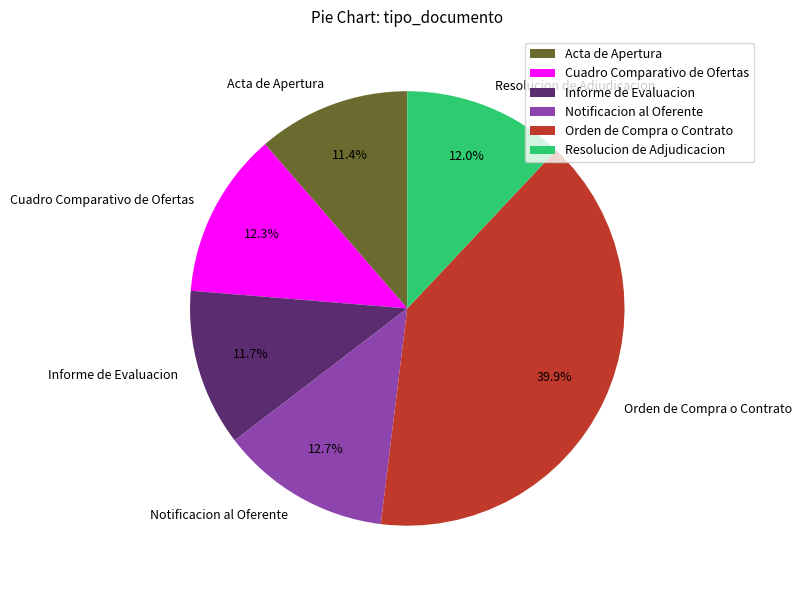

Approximately how many times larger is the value at Orden de Compra o Contrato compared to Acta de Apertura?

3.5